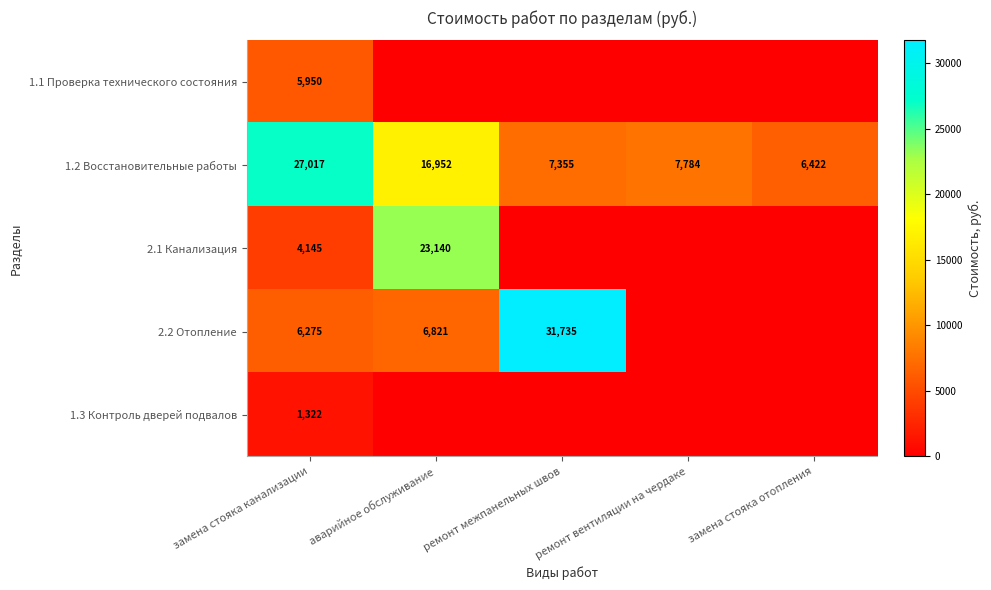

The 1.2 Восстановительные работы series shows 14482.8 at замена стояка канализации. True or false?

False